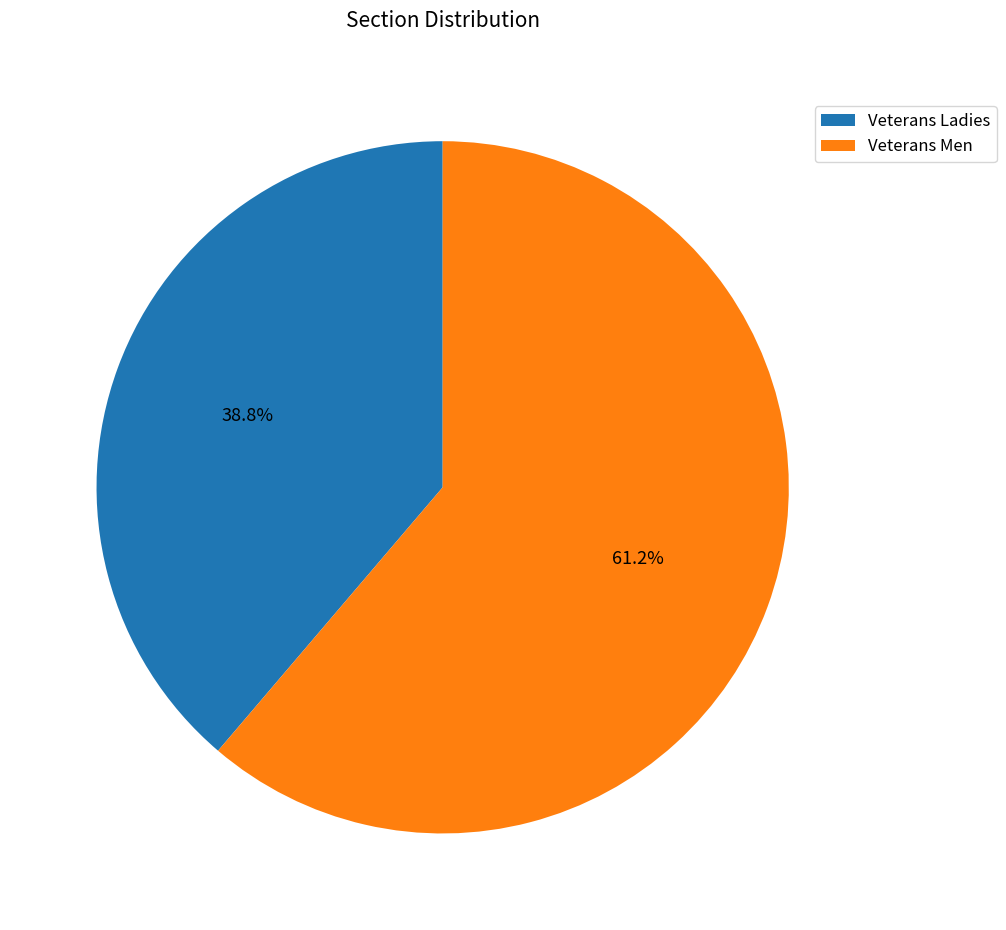

True or false: Veterans Ladies accounts for 39% of the total.

True